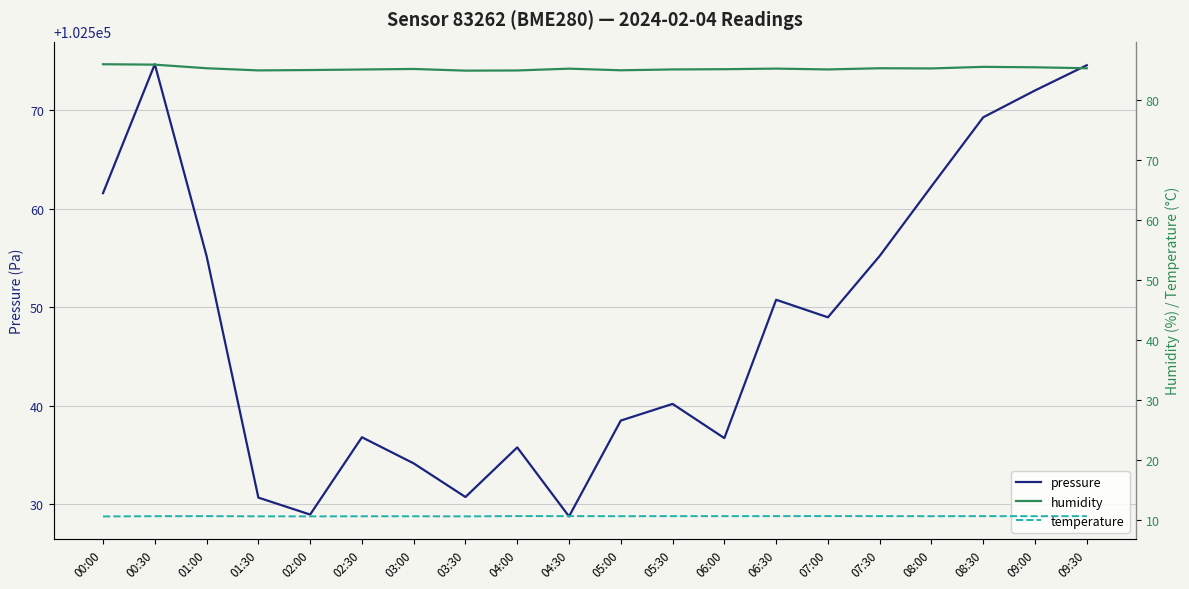

What is the maximum value shown in the chart?

102574.6